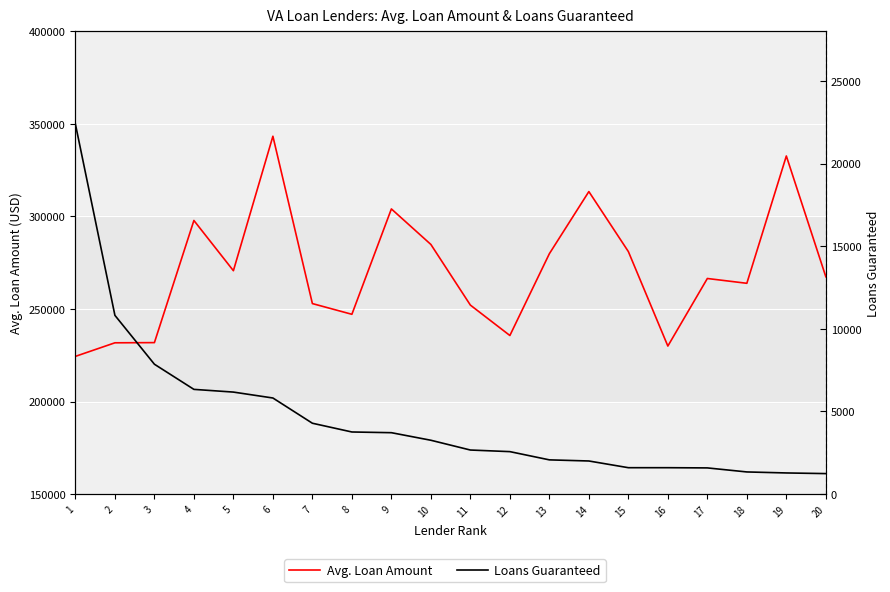

What is the minimum value shown in the chart?

1242